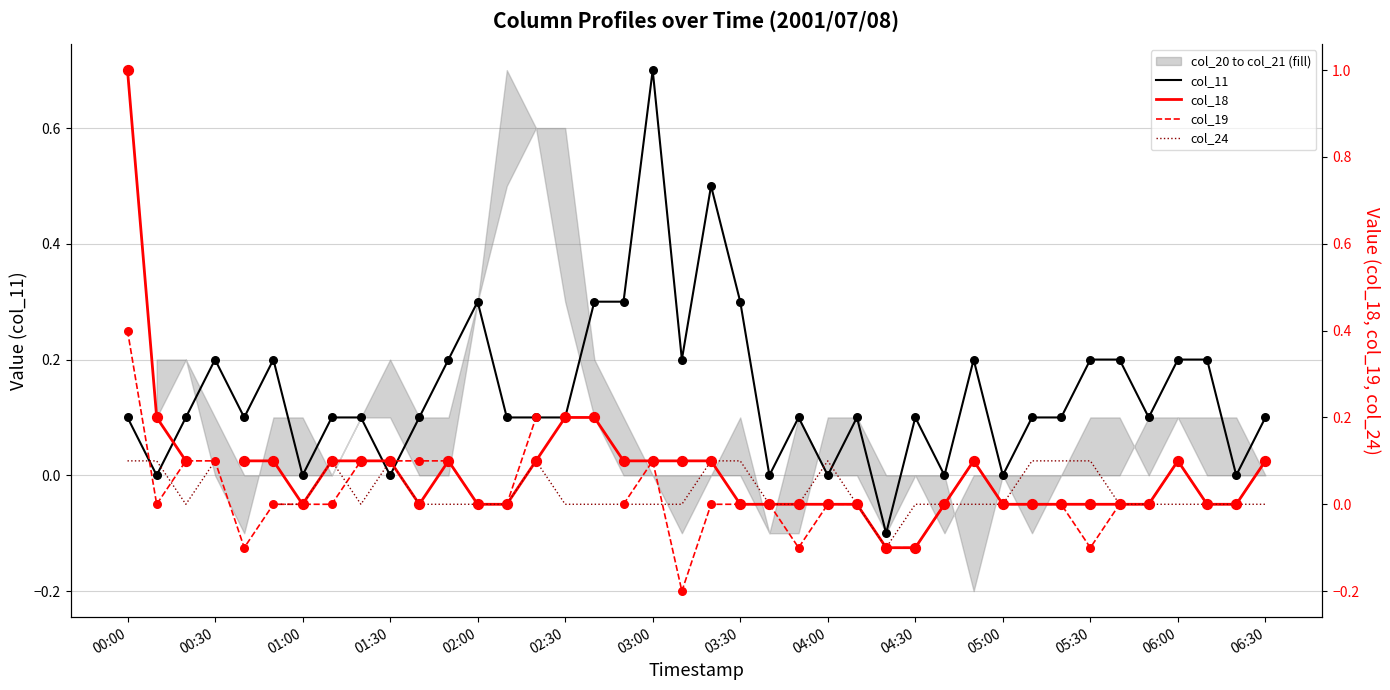

Which series has the largest total across all categories?

col_11